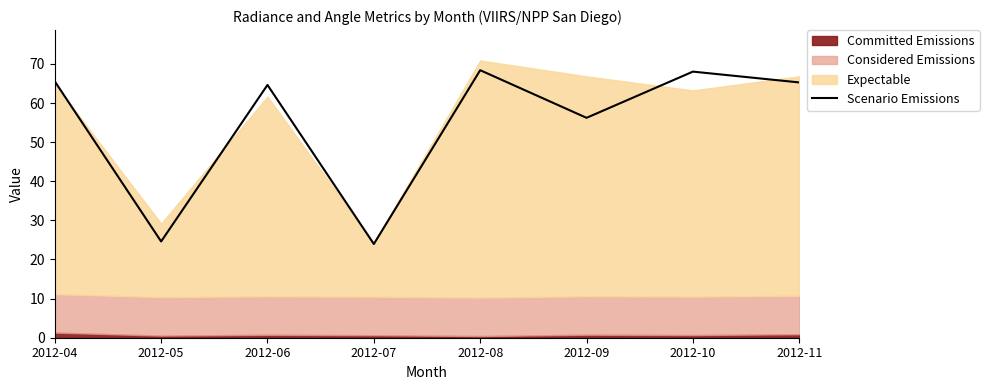

List the labels in order of value, largest first.

2012-08, 2012-10, 2012-04, 2012-11, 2012-06, 2012-09, 2012-05, 2012-07